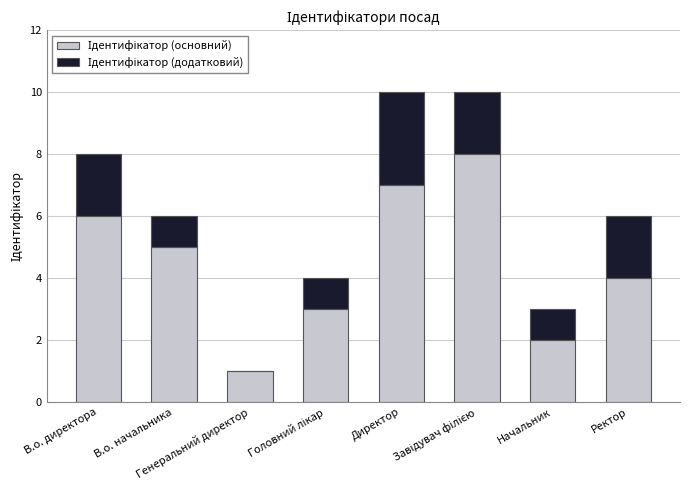

Where is Ідентифікатор (додатковий) nearest to the value 1?

В.о. начальника